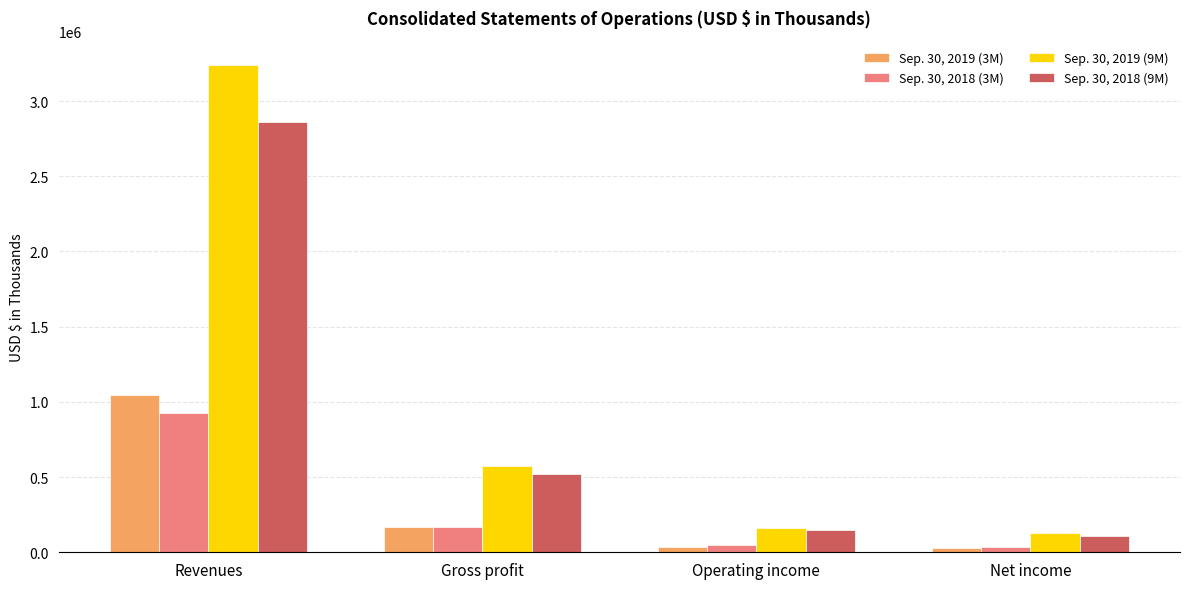

What is the total value across all series at Net income?

303528